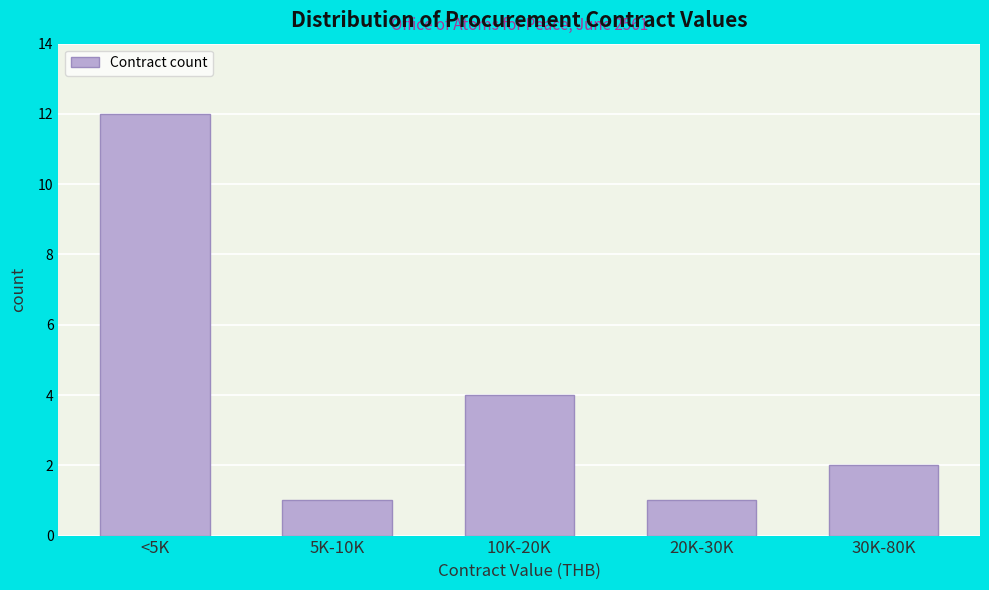

Reading left to right, extract all data points from this chart.

12	1	4	1	2